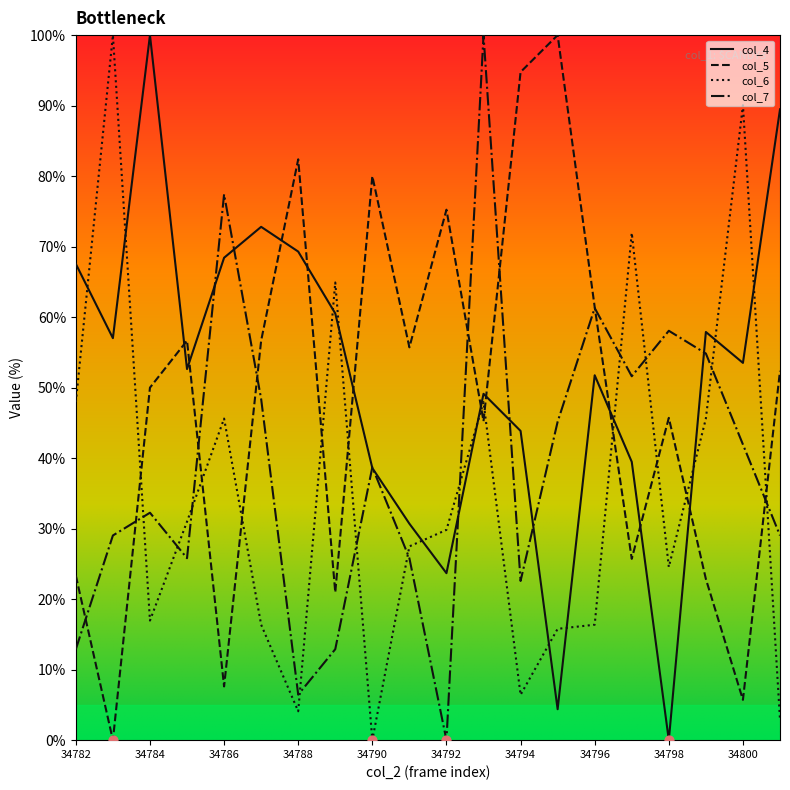

Is the value of col_6 at 34788 greater than the value of col_5 at 34788?

No